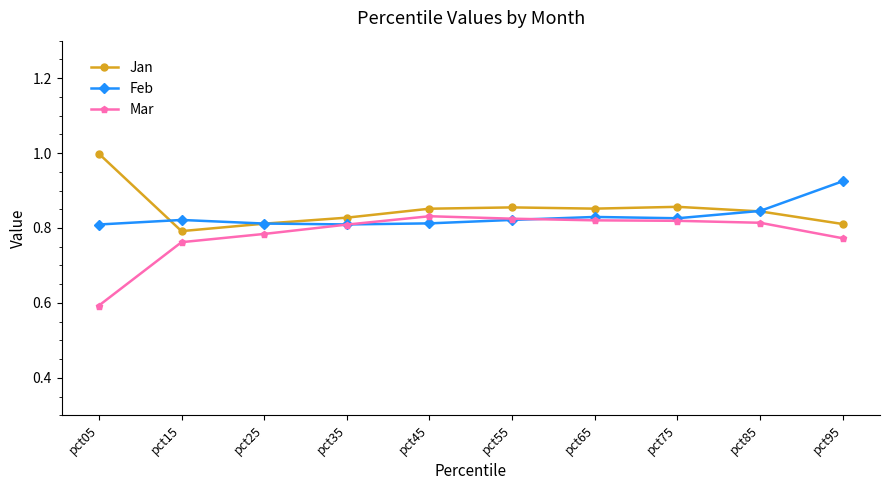

What is the spread (max minus min) of values at pct05?

0.4